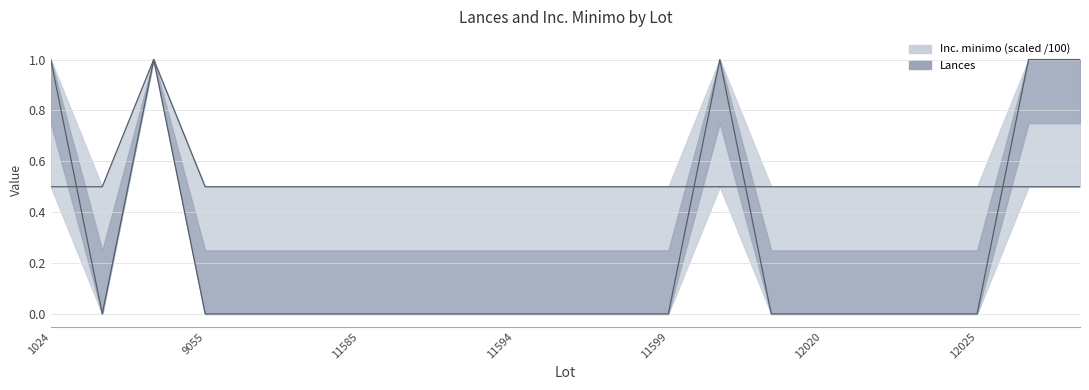

Which category has the highest value in the Lances series?

1024